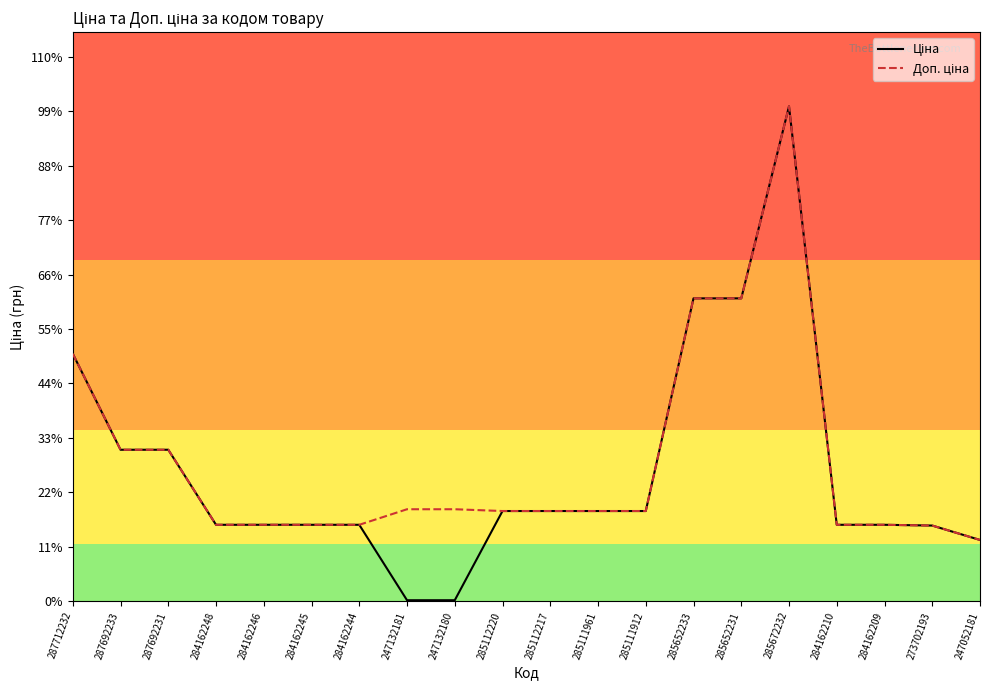

Which series changed the most between 285652233 and 247052181?

Ціна